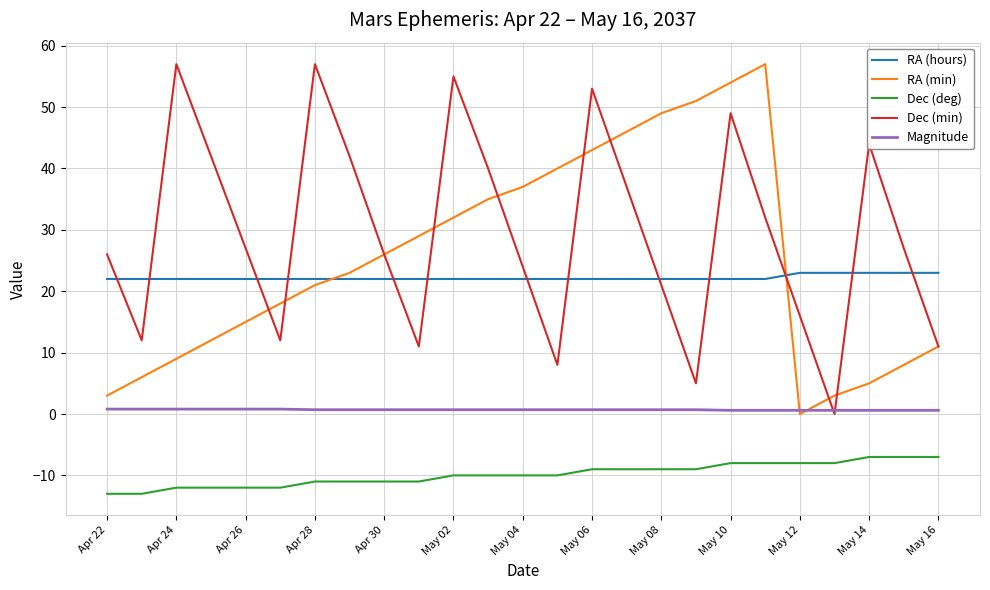

What is the smallest value displayed?

-13.0